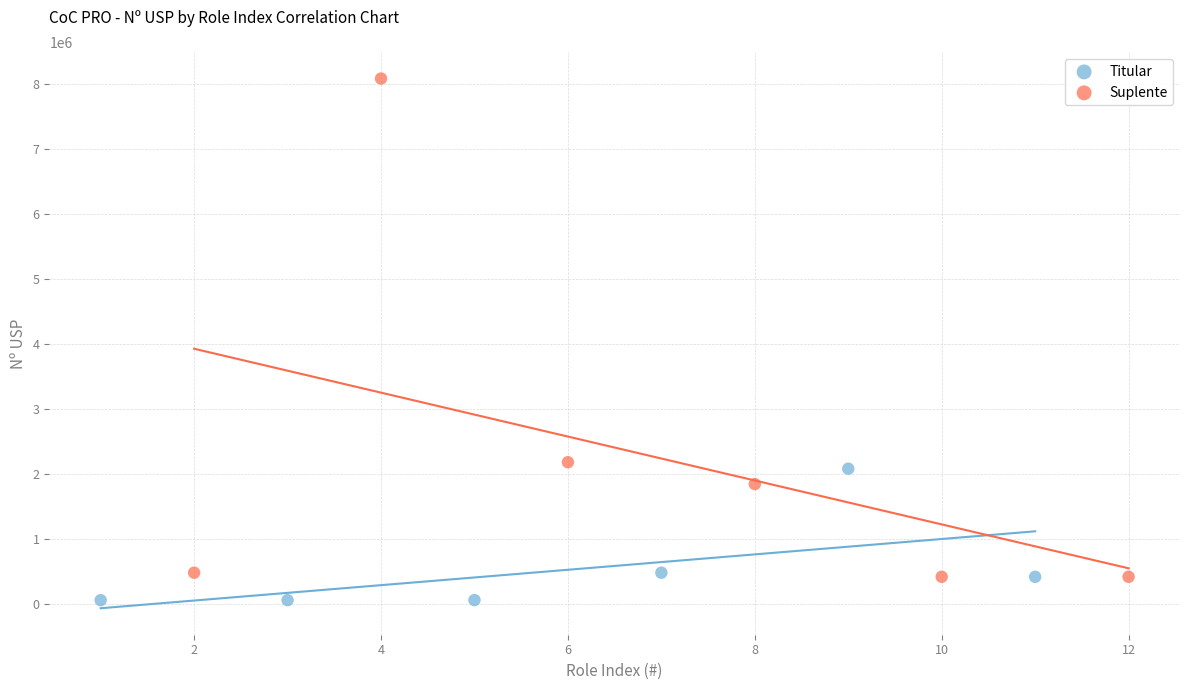

Which series contains the lowest Y value?

Titular